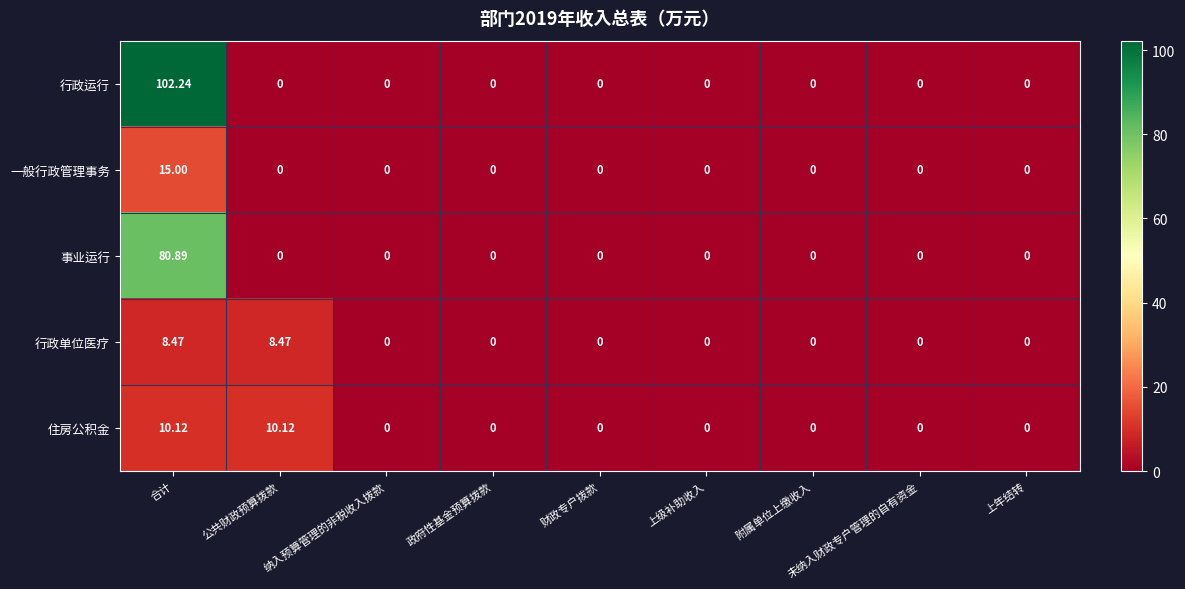

At which category is the sum across all series the highest?

合计